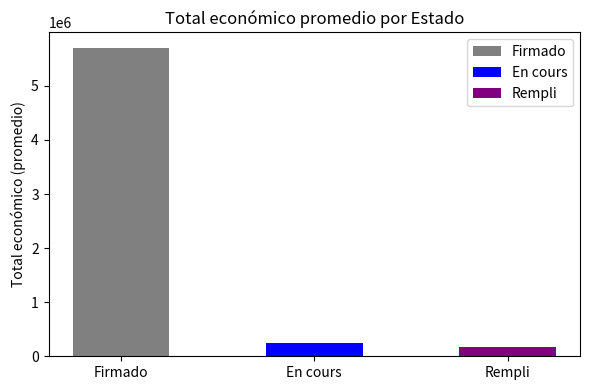

Which has a higher value, GO or Firmado?

Firmado